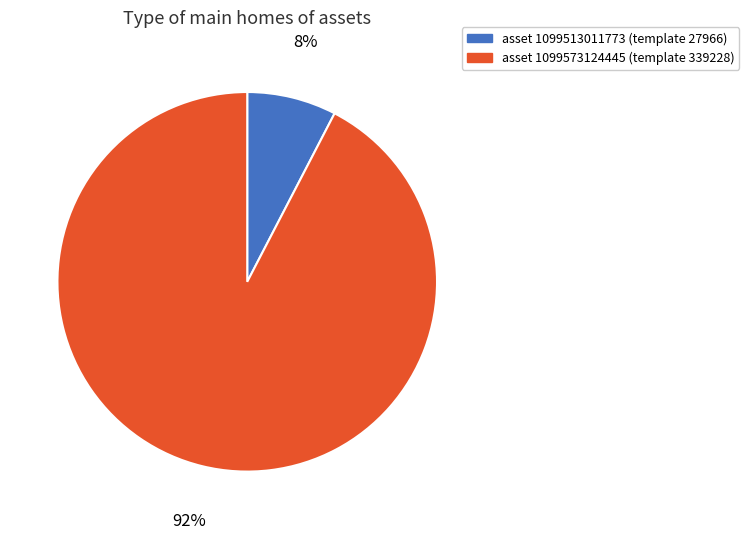

Between asset 1099573124445 (template 339228) and asset 1099513011773 (template 27966), which is larger?

asset 1099573124445 (template 339228)